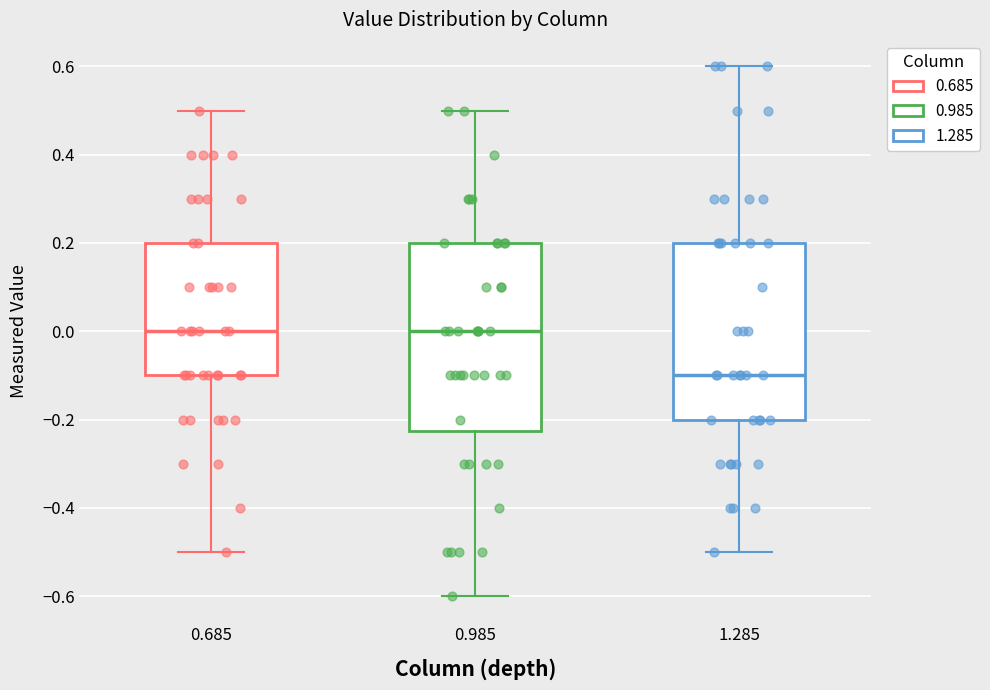

Which box is the tallest, from its lower edge to its upper edge?

0.985